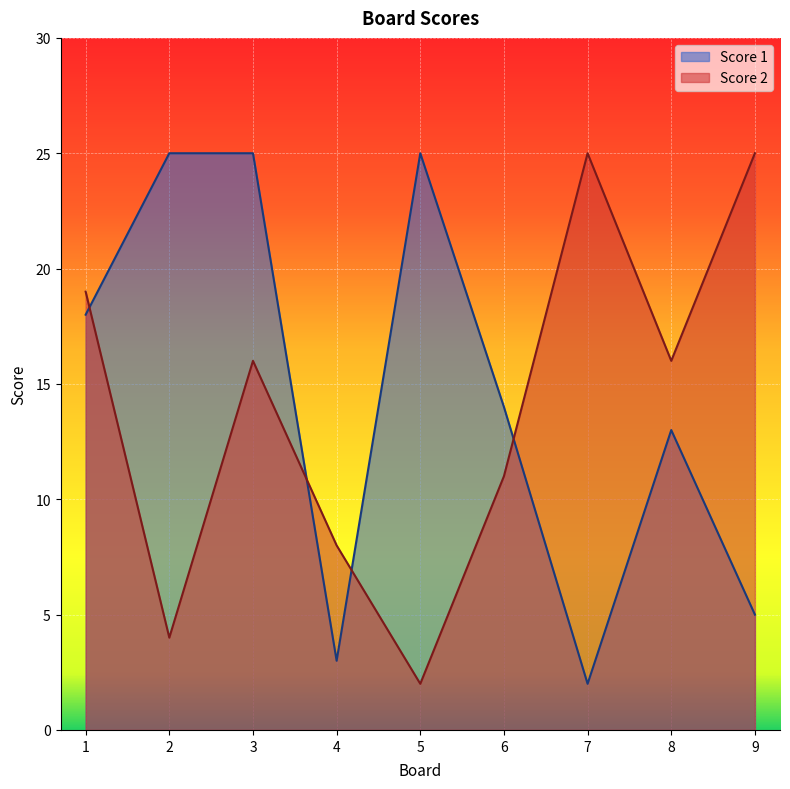

Where is the first local maximum for Score 2?

3